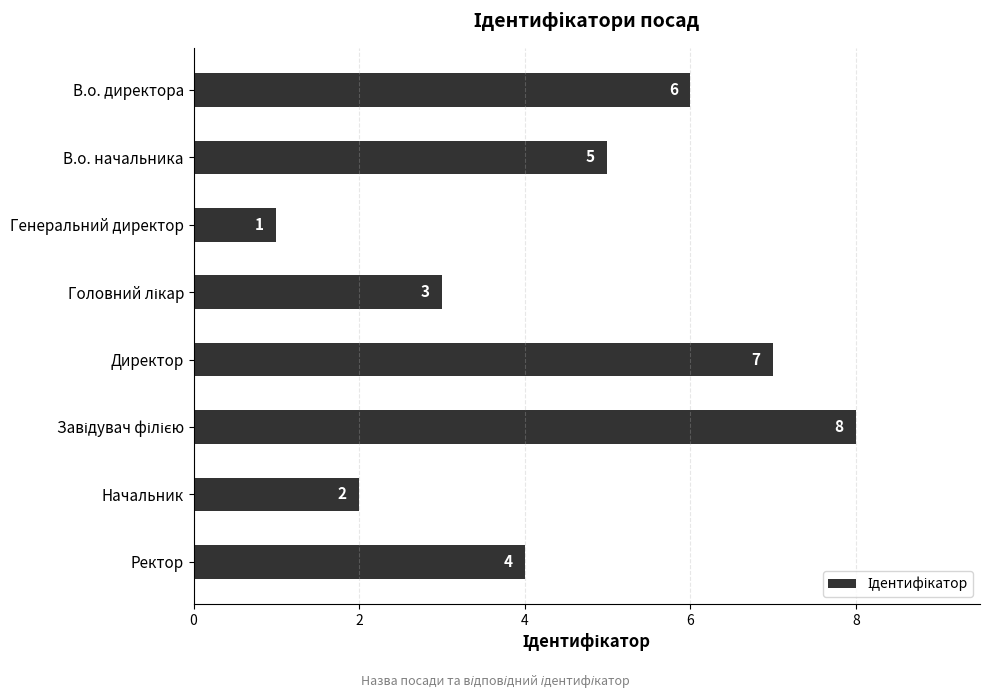

What is the difference between the maximum and second lowest values?

6